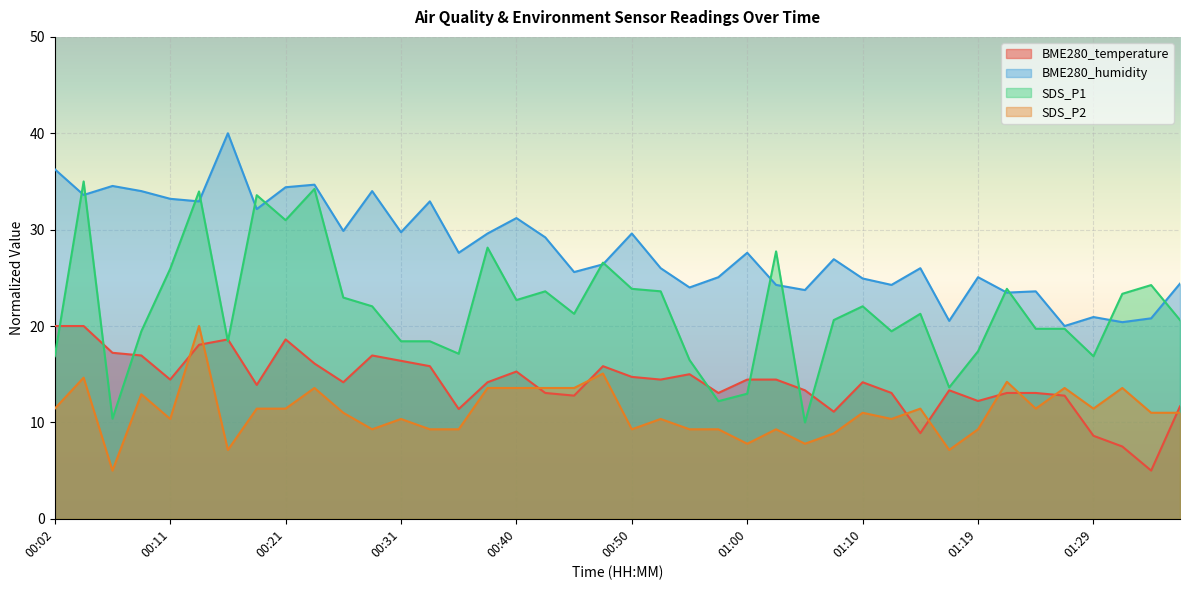

What is the label of the 30th point from the left?

01:12